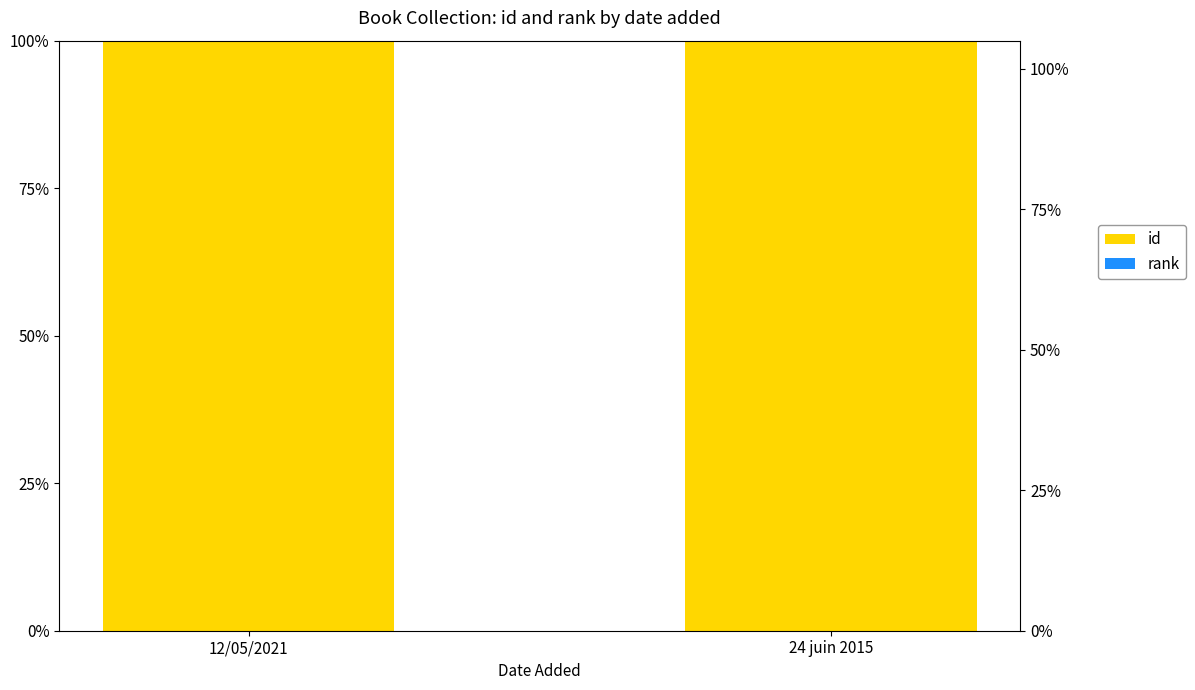

Rank the series by their average value, from highest to lowest.

id, rank